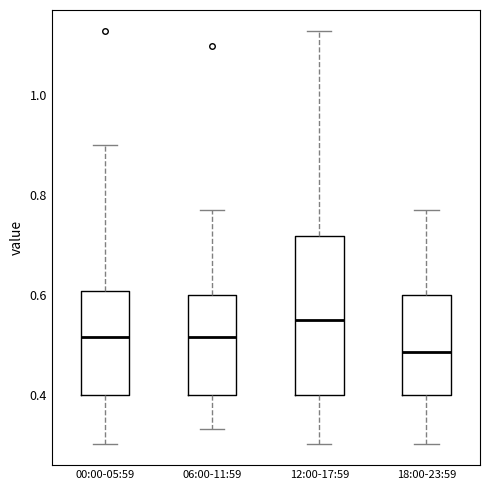

Which box is the tallest, from its lower edge to its upper edge?

12:00-17:59